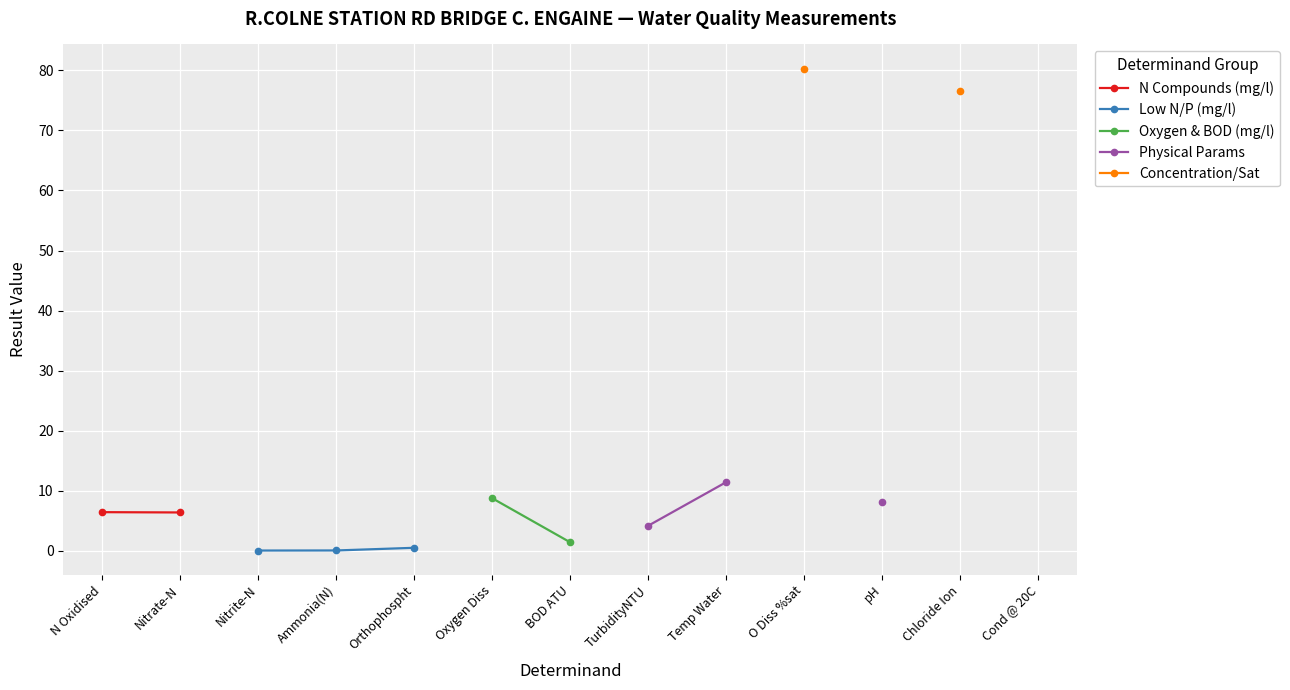

True or false: Low N/P (mg/l) and Concentration/Sat cross at least once.

False